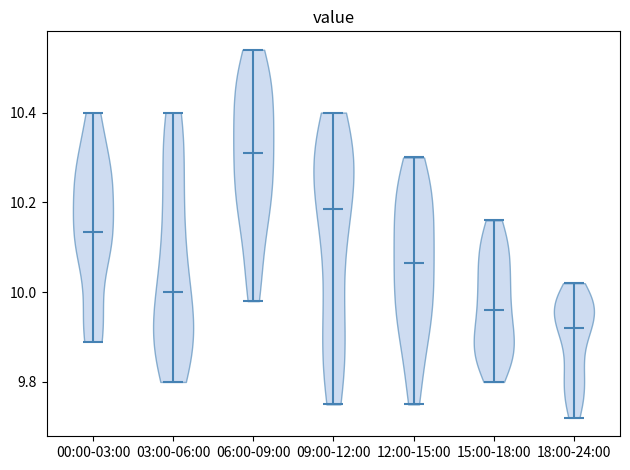

What is the lowest point the violin for 15:00-18:00 reaches on the y-axis? The values are not printed on the chart, so give them approximately, as read against the axis.

9.80